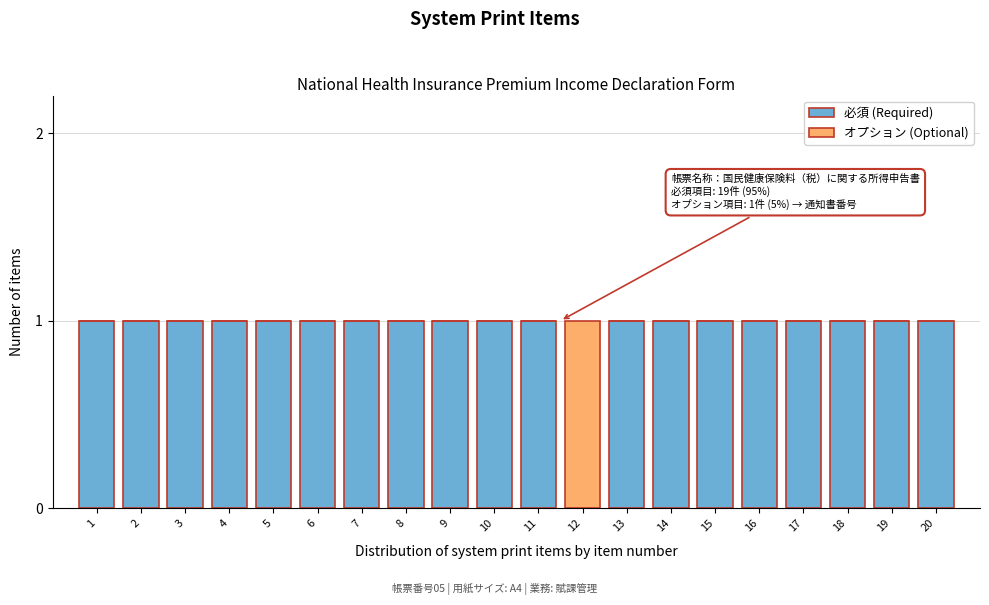

The value of 必須 (Required) at 13 is 0. True or false?

False